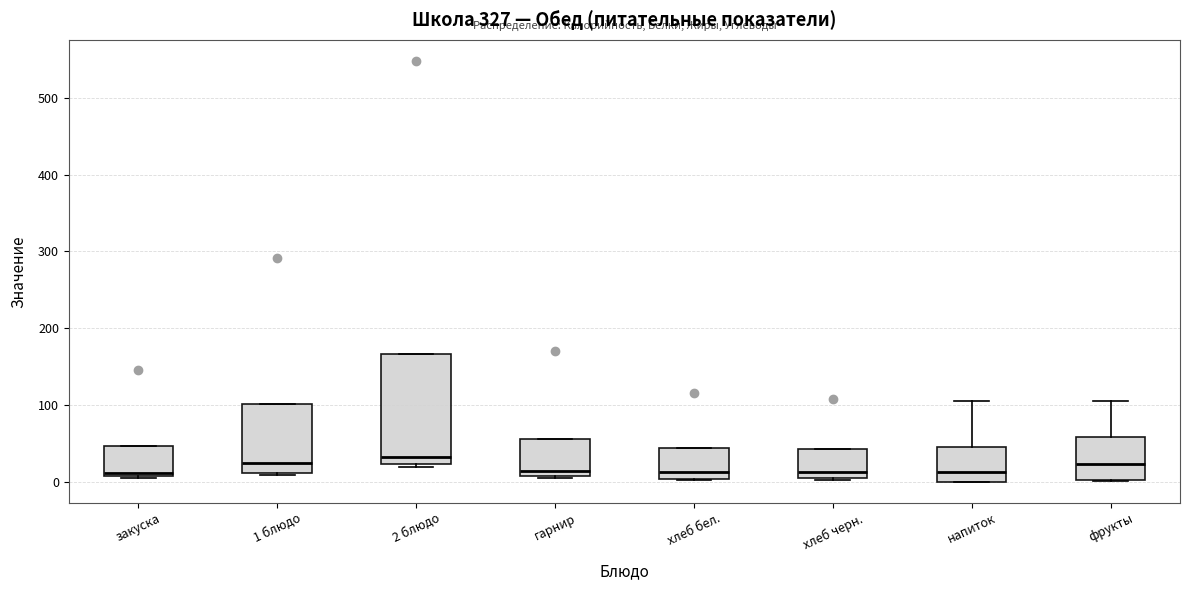

Comparing the boxes themselves (not the whiskers), which one is the tallest?

2 блюдо